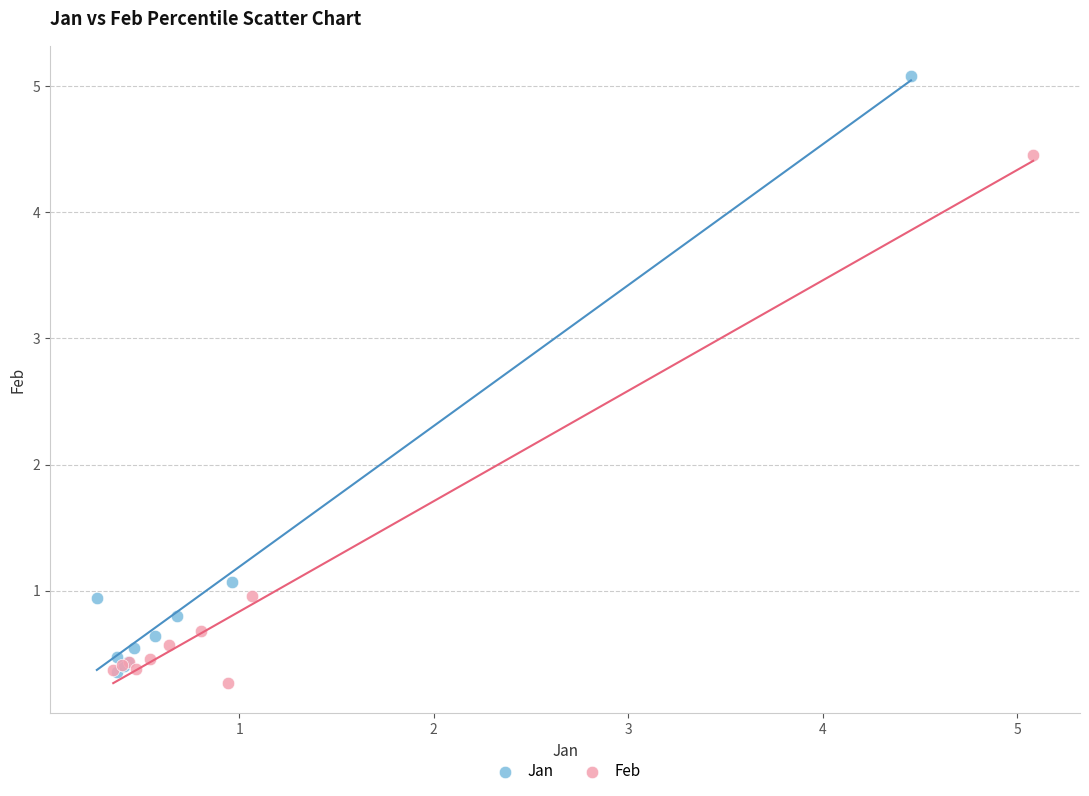

Which series has the largest Y range (max minus min)?

Jan